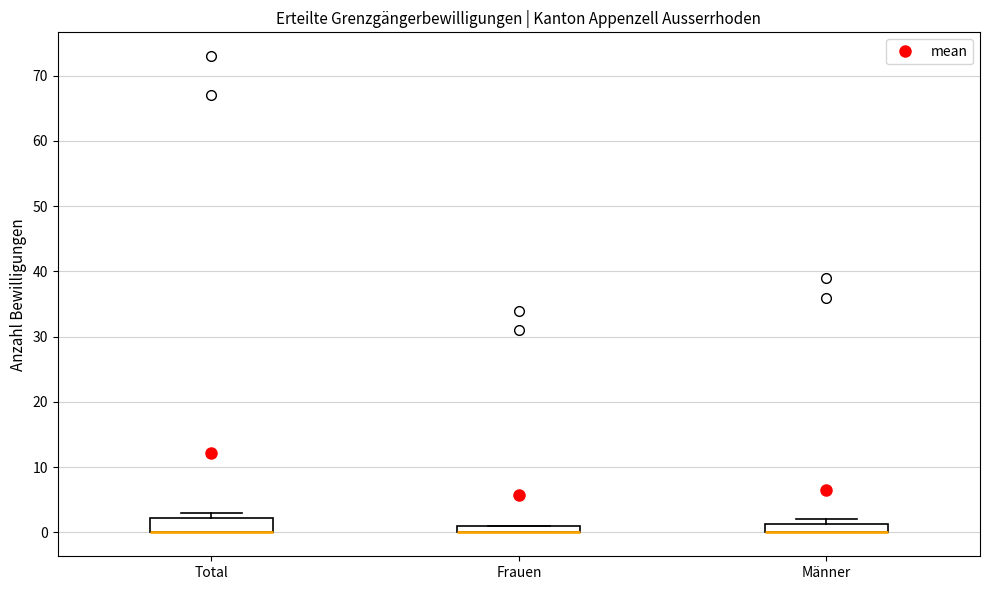

Where is the lower edge of the box for Total on the y-axis? The values are not printed on the chart, so give them approximately, as read against the axis.

0